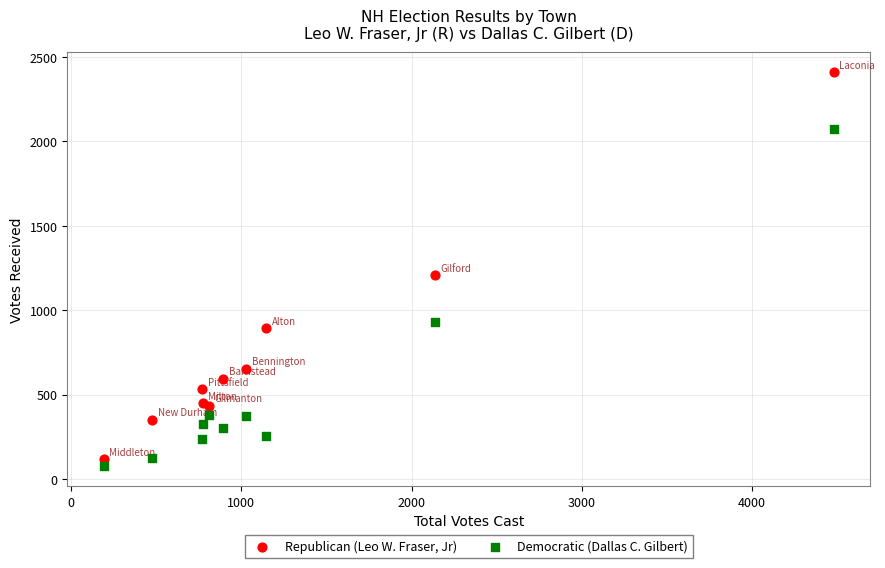

Which series reaches the minimum Y coordinate?

Democratic (Dallas C. Gilbert)